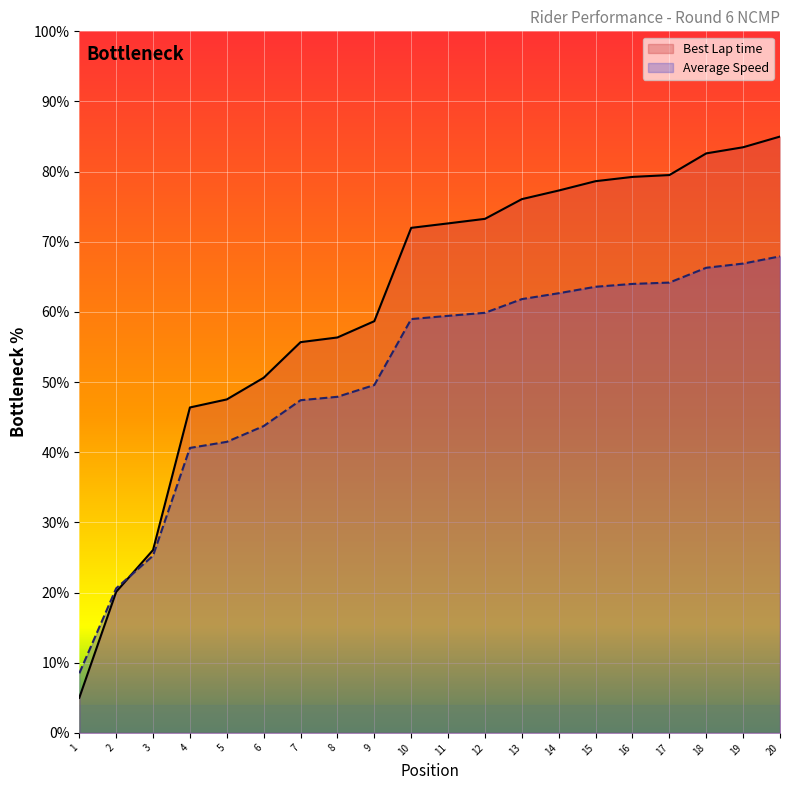

What are all the series names shown in the legend?

Best Lap time, Average Speed